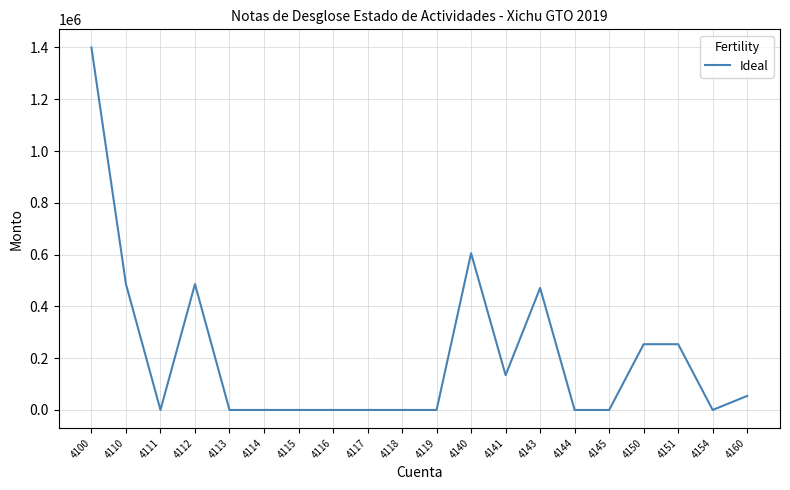

The value at 4111 is 690268.8. True or false?

False